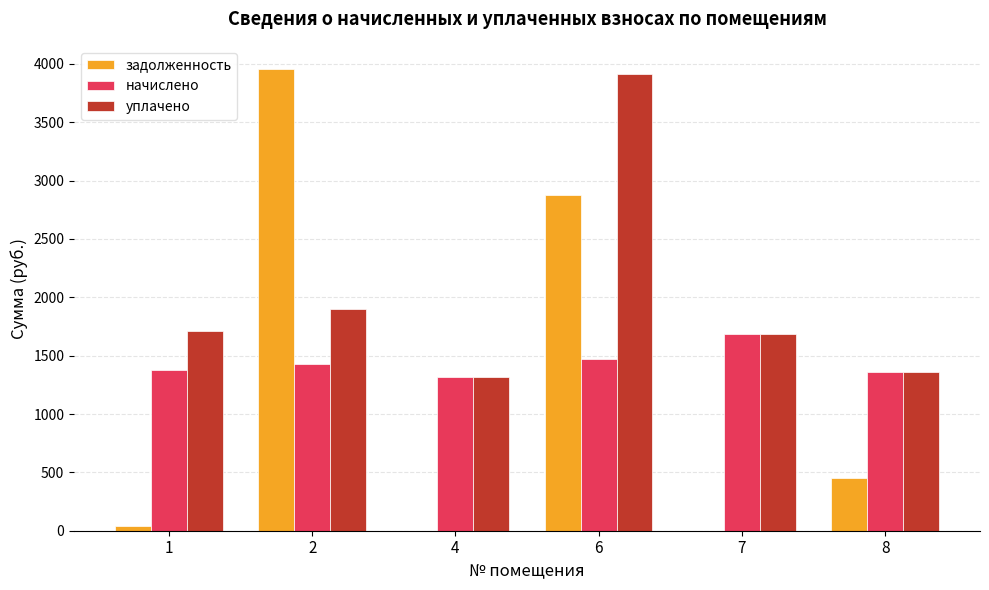

True or false: начислено has a value of 1378.4 at 1.

True